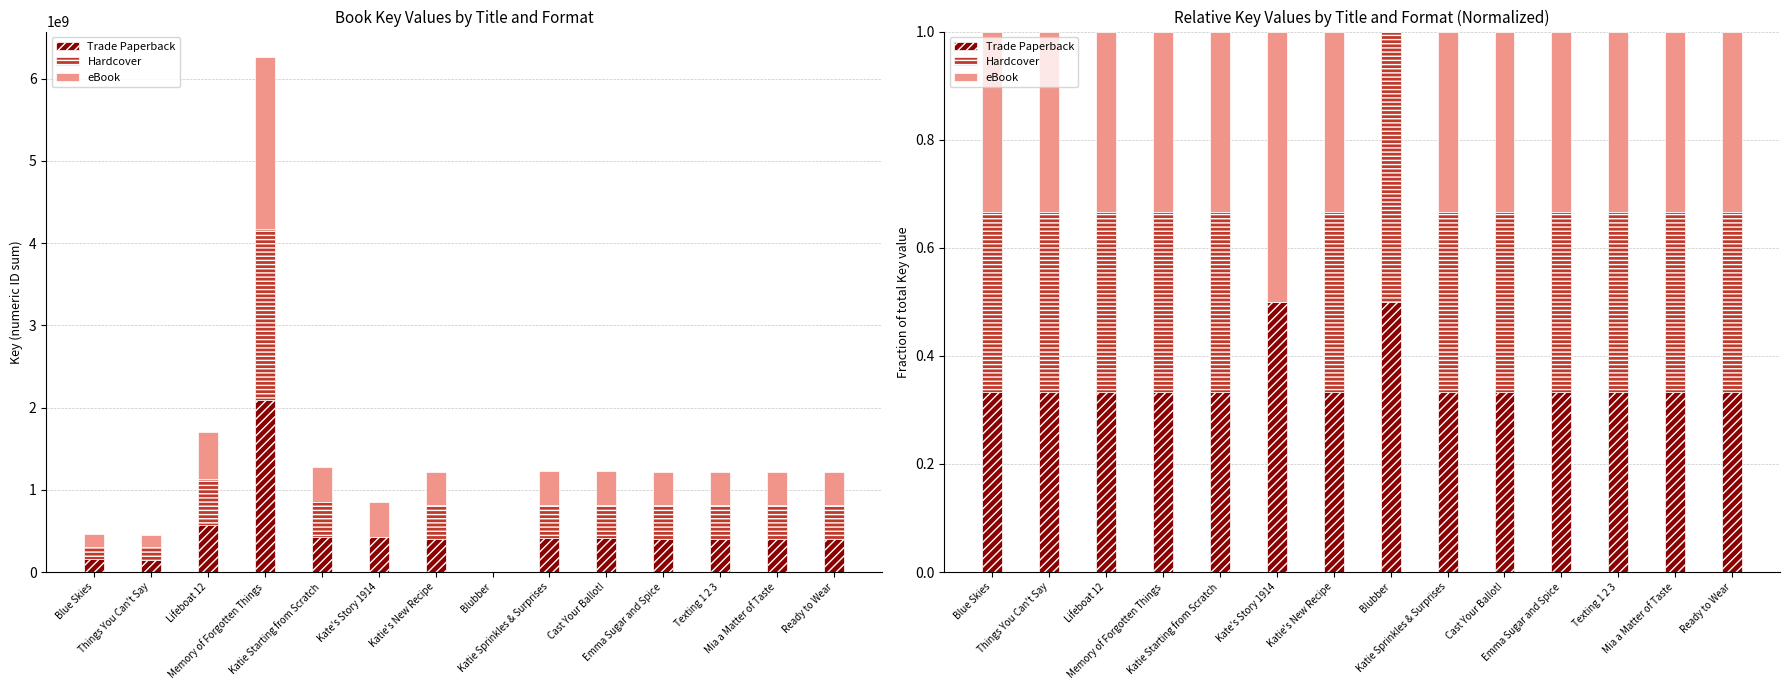

What is the total value across all series at Texting 1 2 3?

1.0